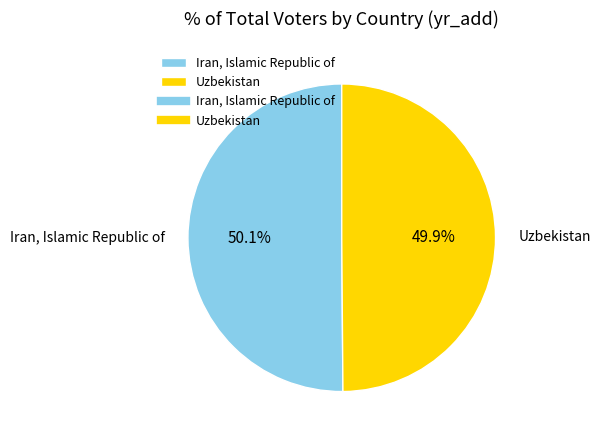

What percentage is NOT represented by Iran, Islamic Republic of?

49.9%